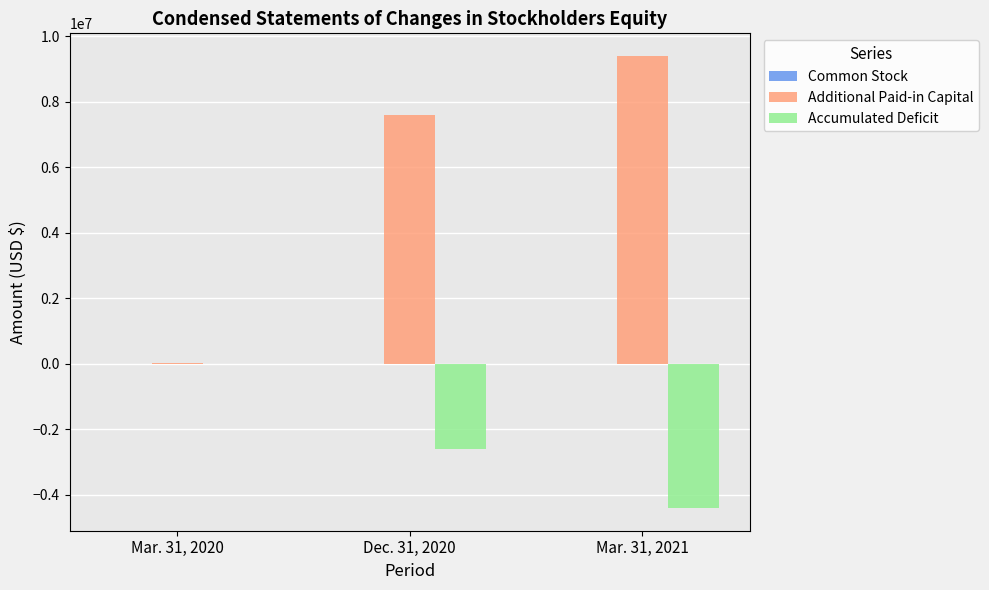

The value of Accumulated Deficit at Mar. 31, 2021 is -4402436. True or false?

True